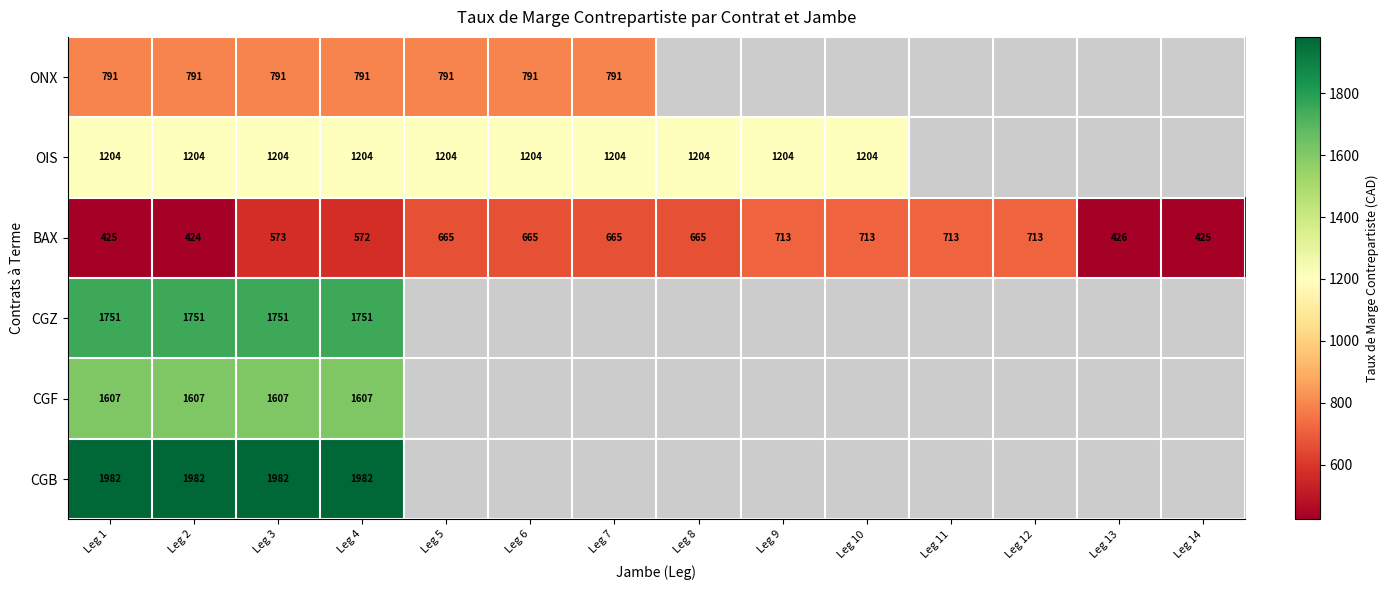

The BAX series shows 665 at Leg 5. True or false?

True